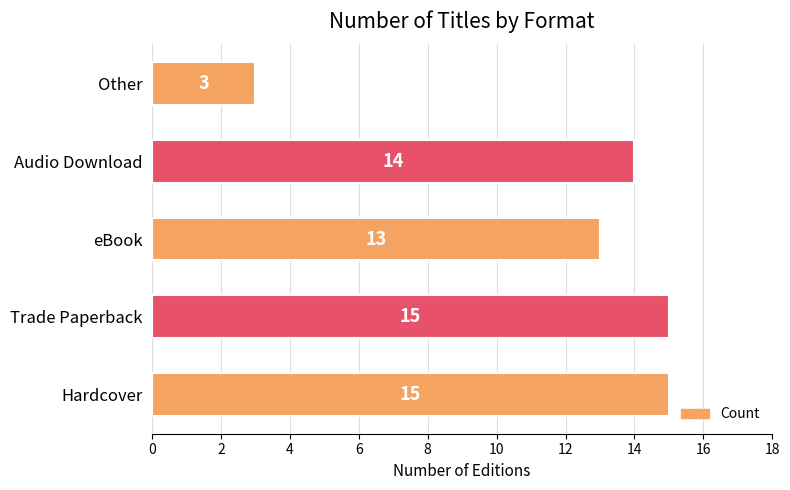

What is the difference between the maximum and minimum values?

12